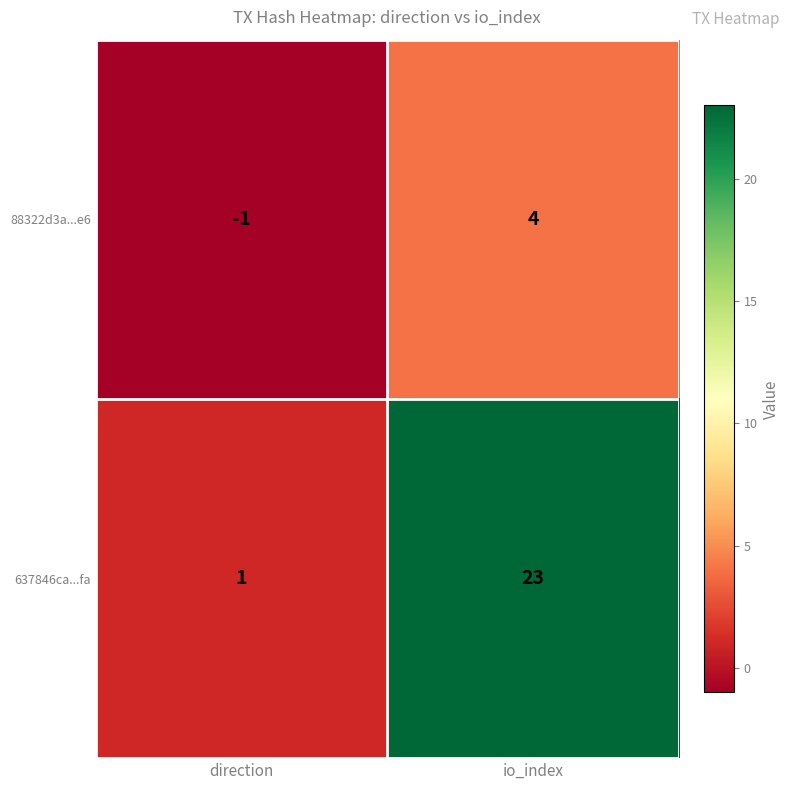

Is it true that 88322d3a...e6 equals 1 at io_index?

False